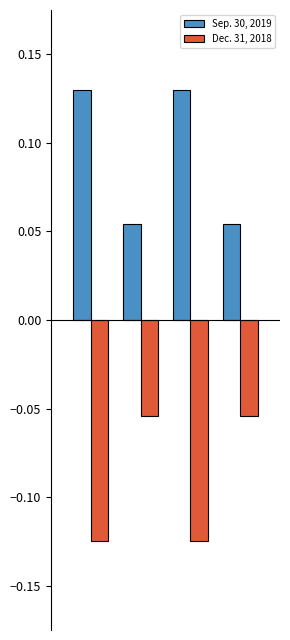

What is the sum of all Sep. 30, 2019 values?

0.4